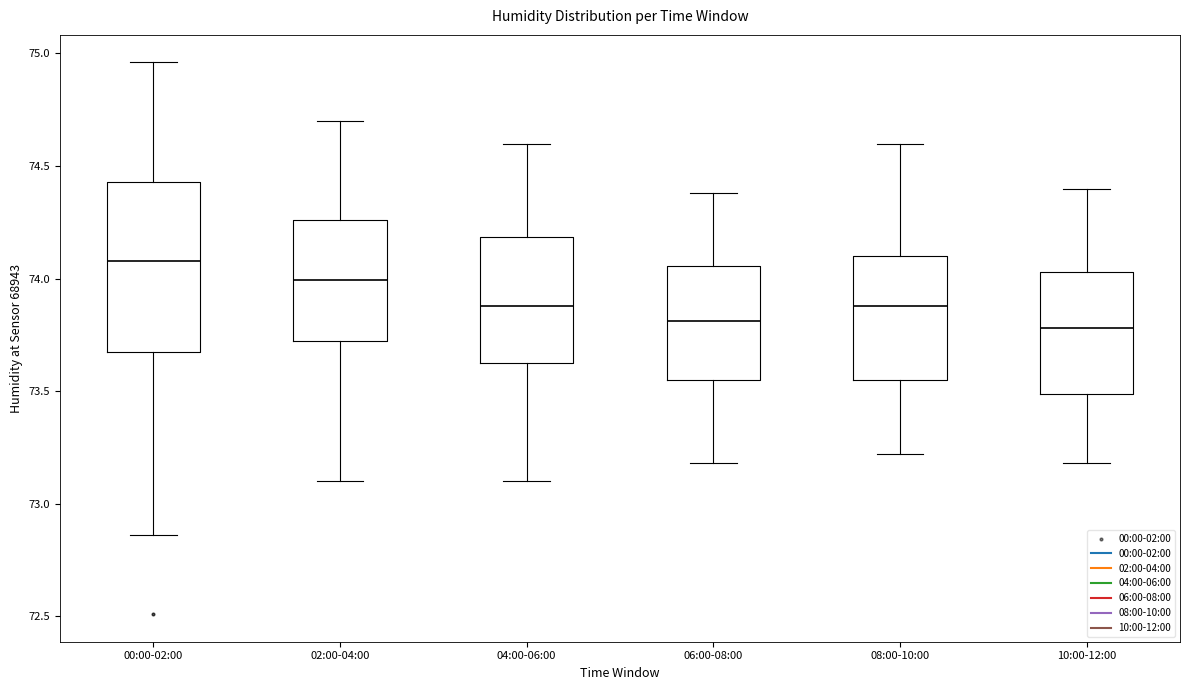

Reading left to right, transcribe this box plot: for each box, give where its median line is, the range the box spans, and where its two whiskers end, as read against the y-axis. The values are not printed on the chart, so give them approximately, as read against the axis.

00:00-02:00: median 74.10, box 73.70 to 74.45, whiskers 72.85 to 74.95
02:00-04:00: median 74.00, box 73.75 to 74.25, whiskers 73.10 to 74.70
04:00-06:00: median 73.90, box 73.65 to 74.20, whiskers 73.10 to 74.60
06:00-08:00: median 73.80, box 73.55 to 74.05, whiskers 73.20 to 74.40
08:00-10:00: median 73.90, box 73.55 to 74.10, whiskers 73.20 to 74.60
10:00-12:00: median 73.80, box 73.50 to 74.05, whiskers 73.20 to 74.40